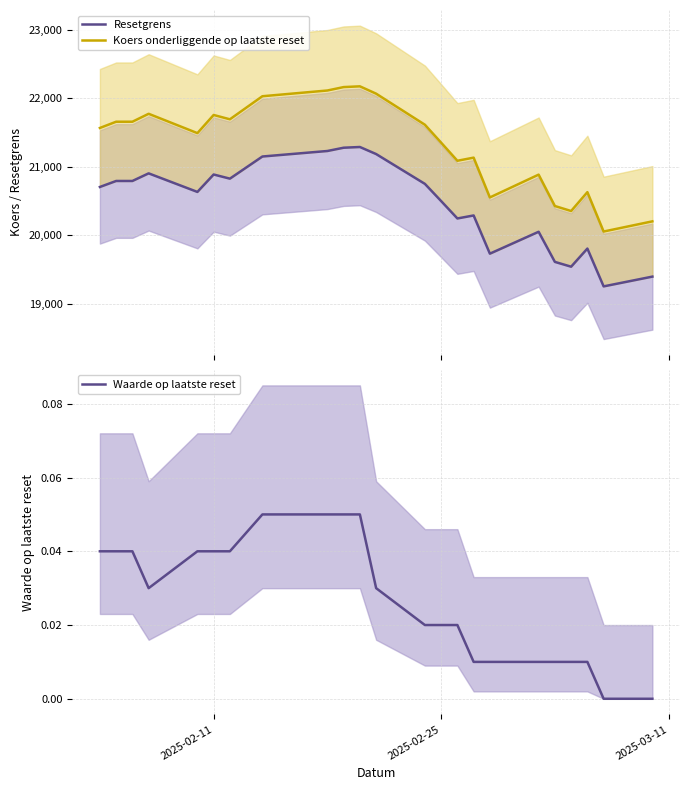

What is the maximum value for Resetgrens?

21288.6